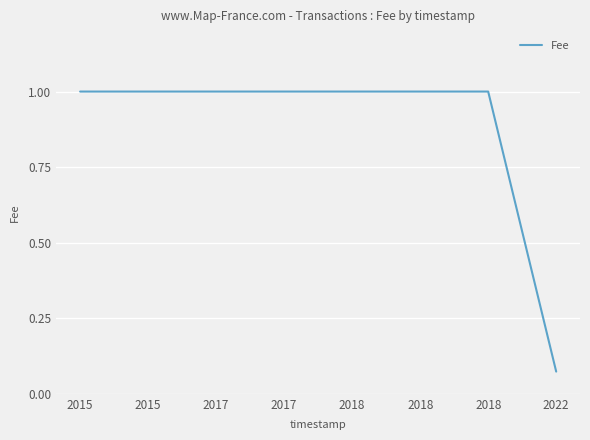

What is the change in value from 2015 to 2022?

-0.9